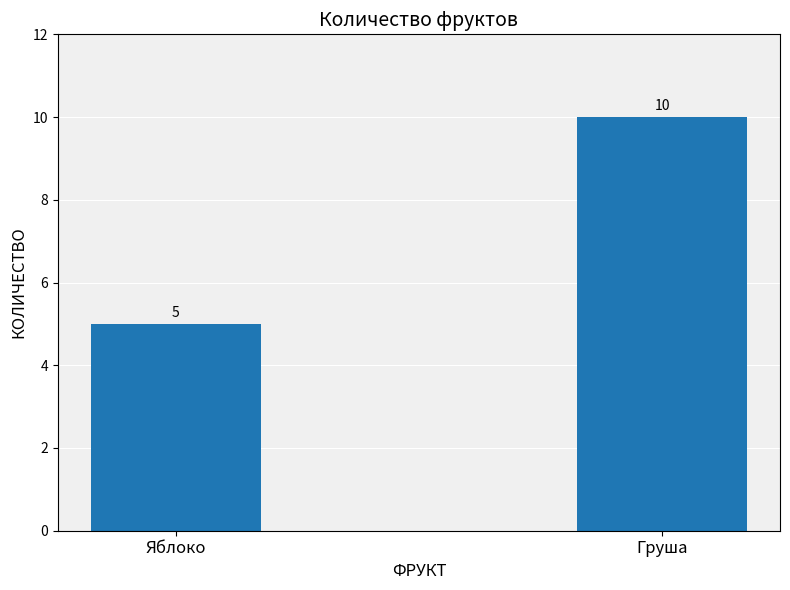

The value at Яблоко is 7. True or false?

False